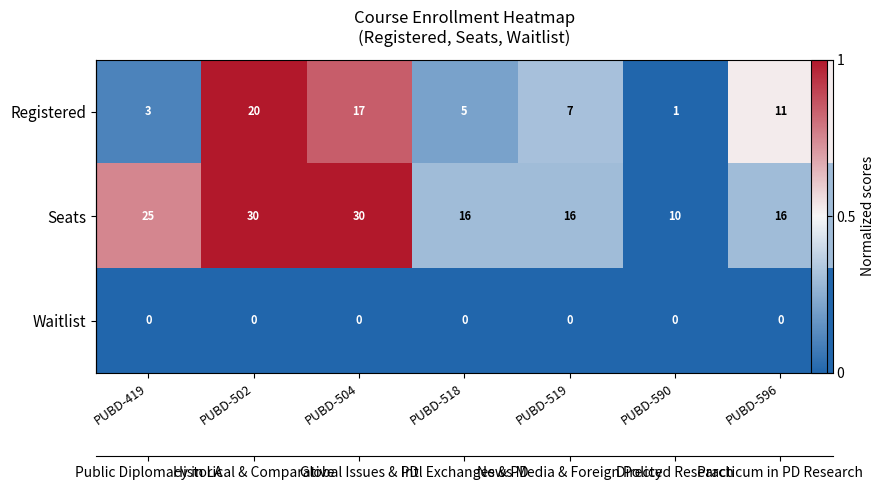

Rank the categories by Waitlist value from highest to lowest.

PUBD-419, PUBD-502, PUBD-504, PUBD-518, PUBD-519, PUBD-590, PUBD-596